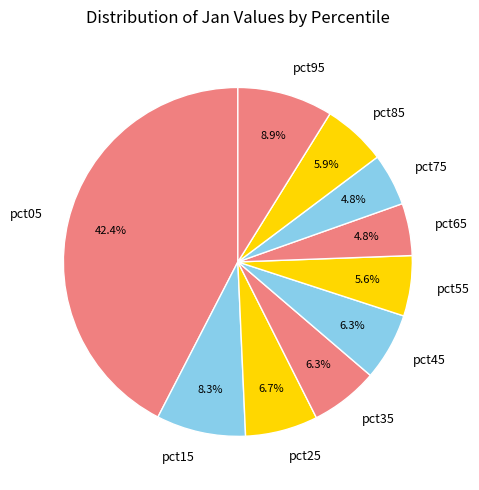

What is the largest slice in the pie chart?

pct05